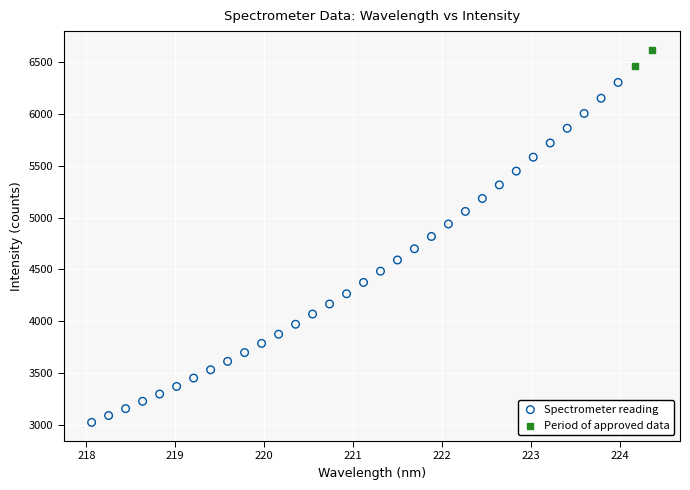

Which series has the largest Y range (max minus min)?

Spectrometer reading